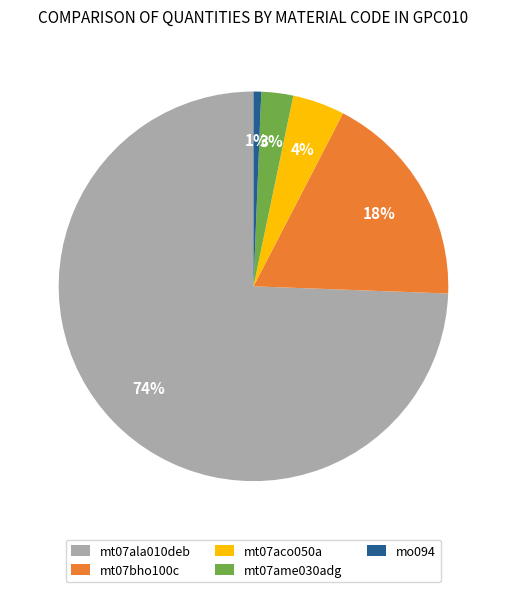

The mt07bho100c slice represents 10% of the pie. True or false?

False